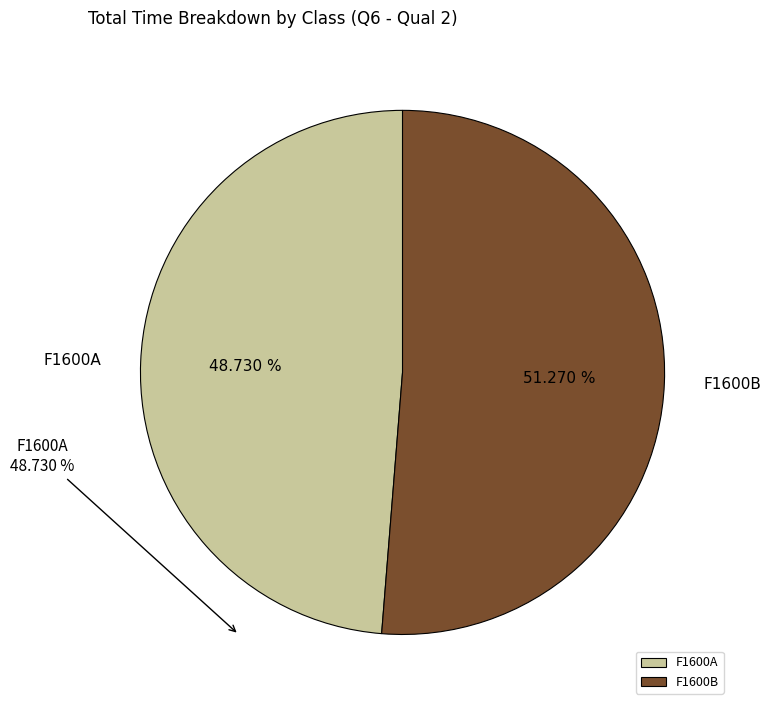

The F1600A slice represents 43% of the pie. True or false?

False